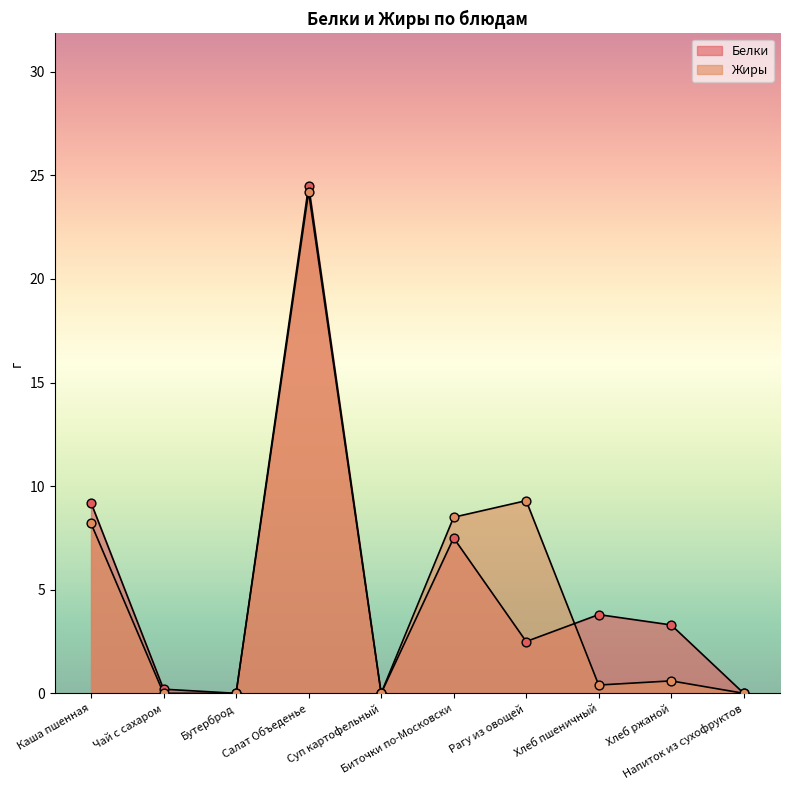

Is the value of Жиры at Бутерброд greater than the value of Белки at Чай с сахаром?

No